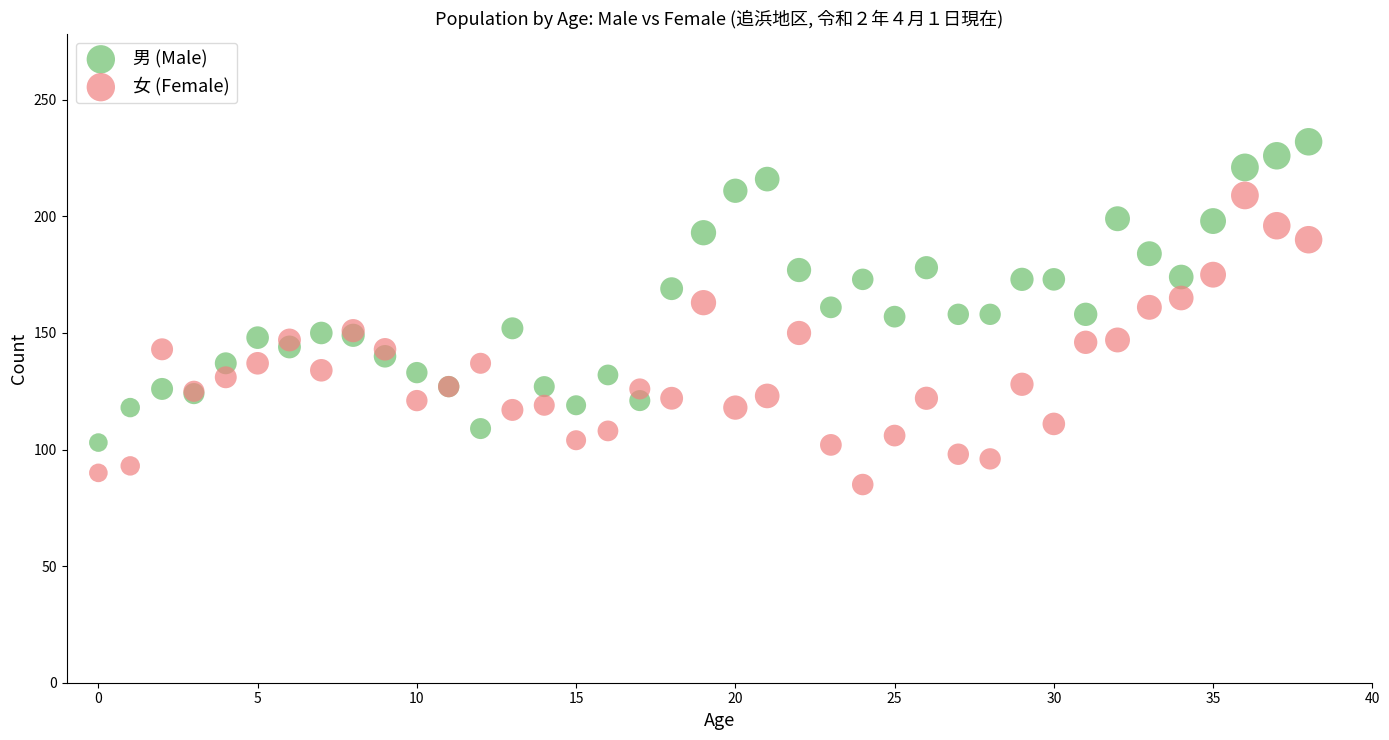

Which series reaches the maximum Y coordinate?

男 (Male)